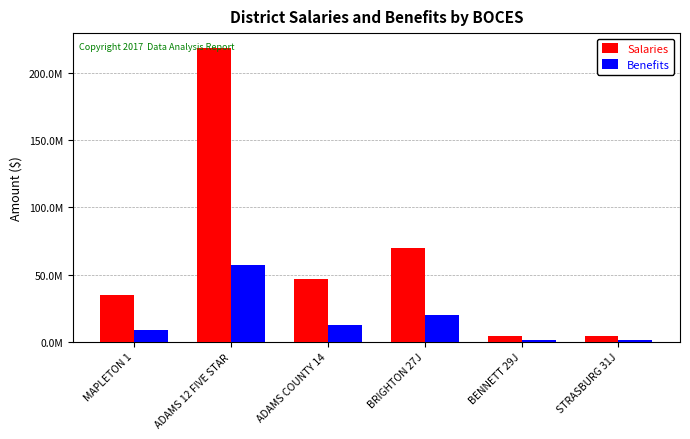

Does the chart contain stacked bars?

No